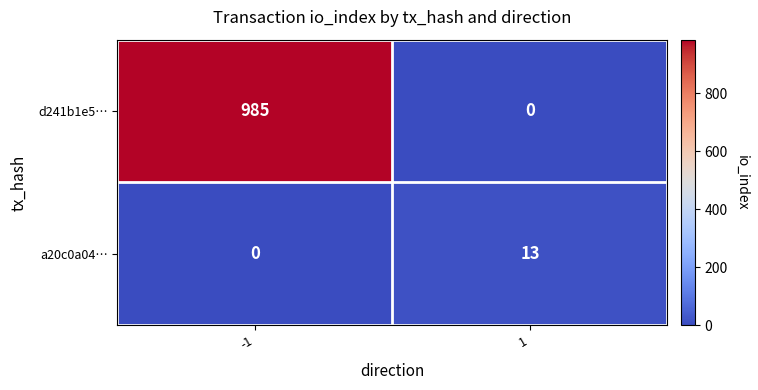

What is the spread (max minus min) of values at 1?

13